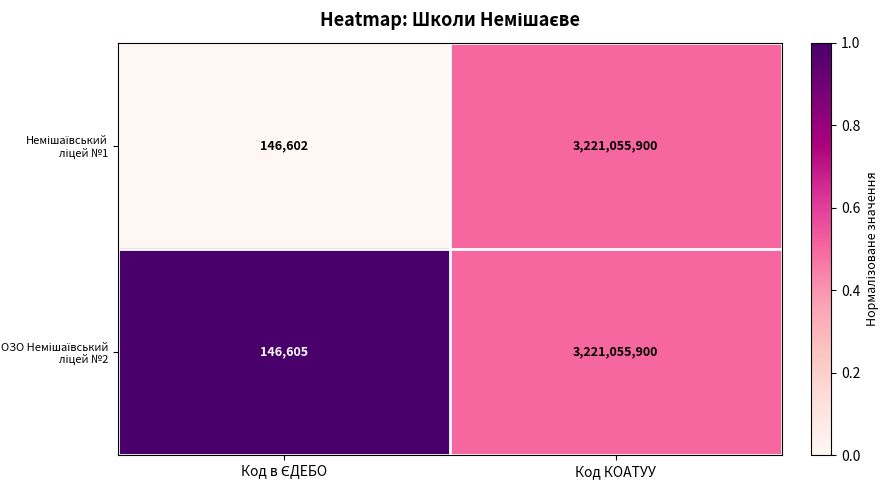

At which category is the sum across all series the highest?

Код КОАТУУ